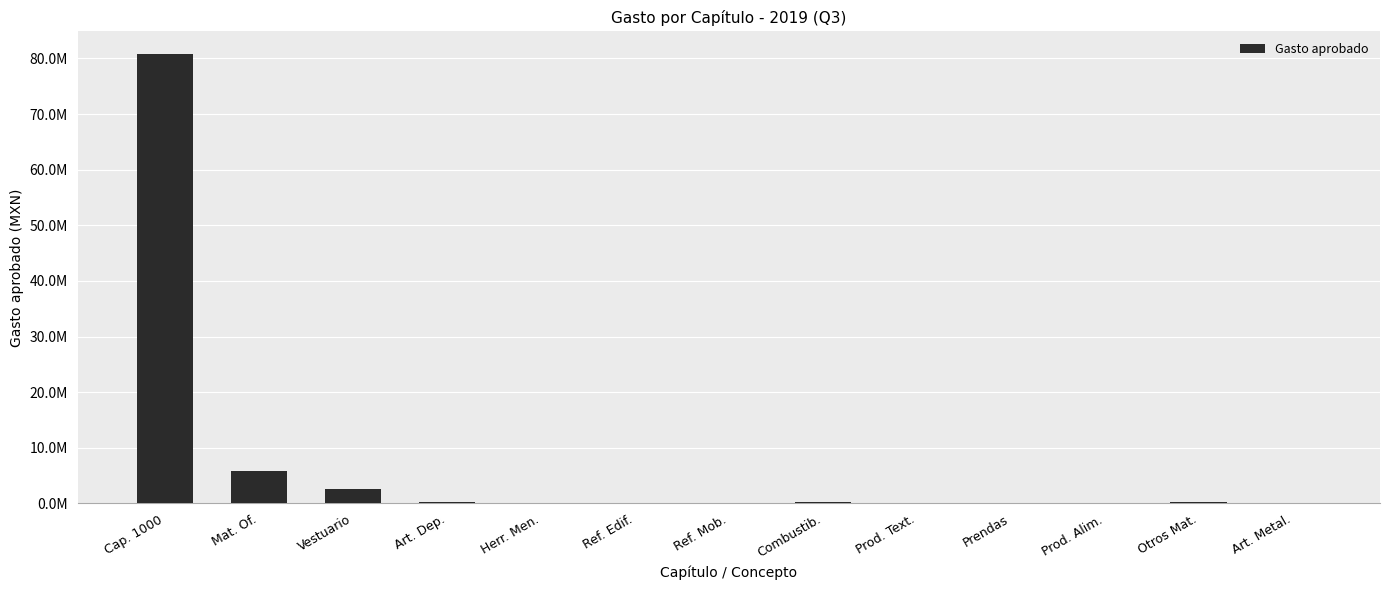

What position from the left is Ref. Edif.?

6